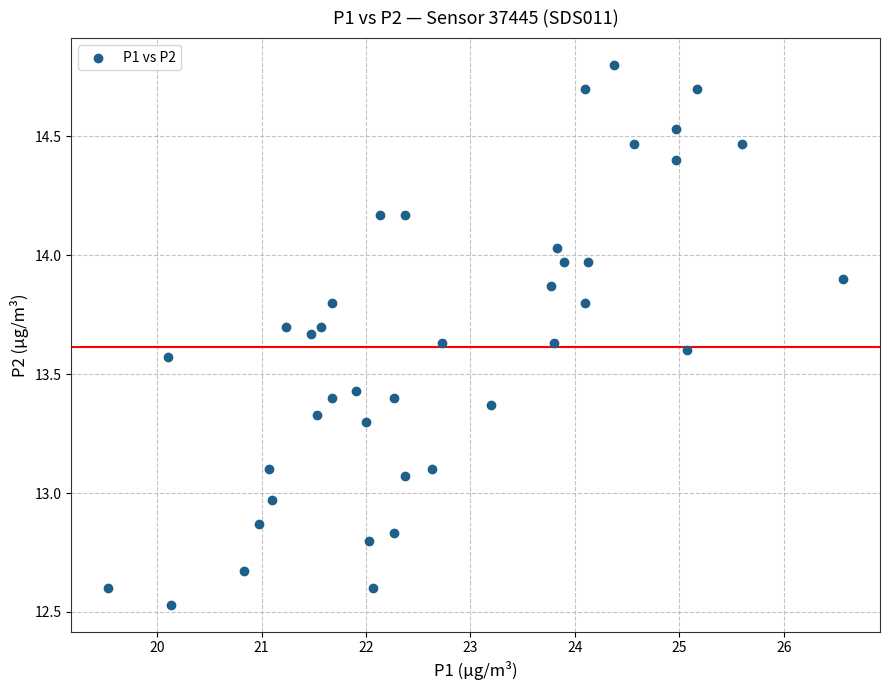

What is the range of X values (max minus min)?

7.0